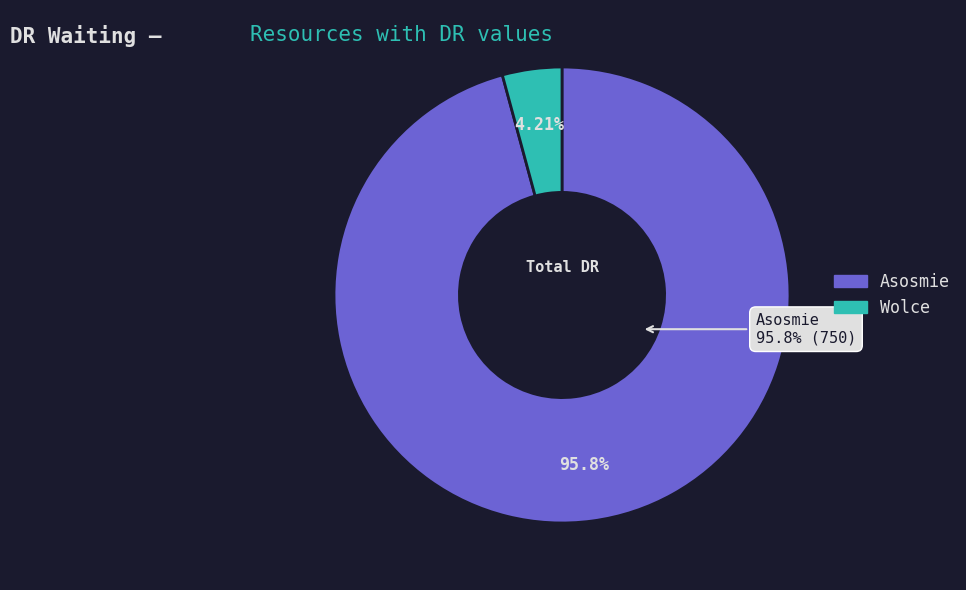

Is the sum of Wolce and Asosmie greater than half?

Yes